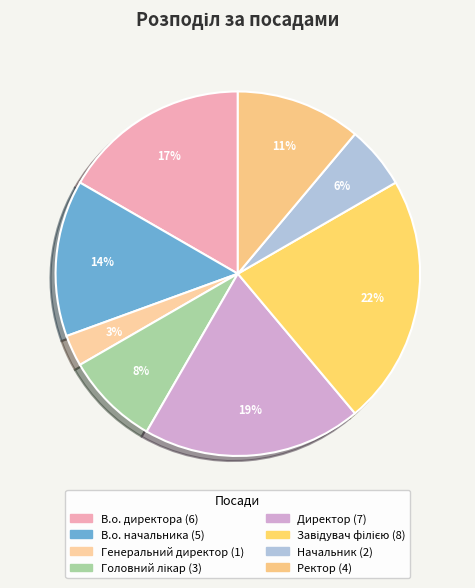

Rank the categories by value from highest to lowest.

Завідувач філією, Директор, В.о. директора, В.о. начальника, Ректор, Головний лікар, Начальник, Генеральний директор